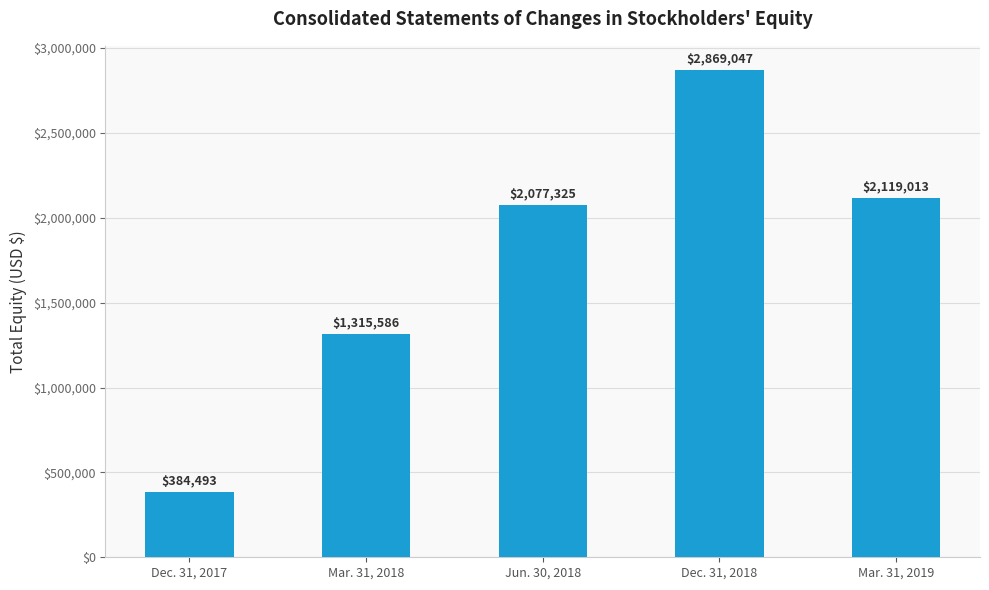

What is the label of the 4th bar from the left?

Dec. 31, 2018